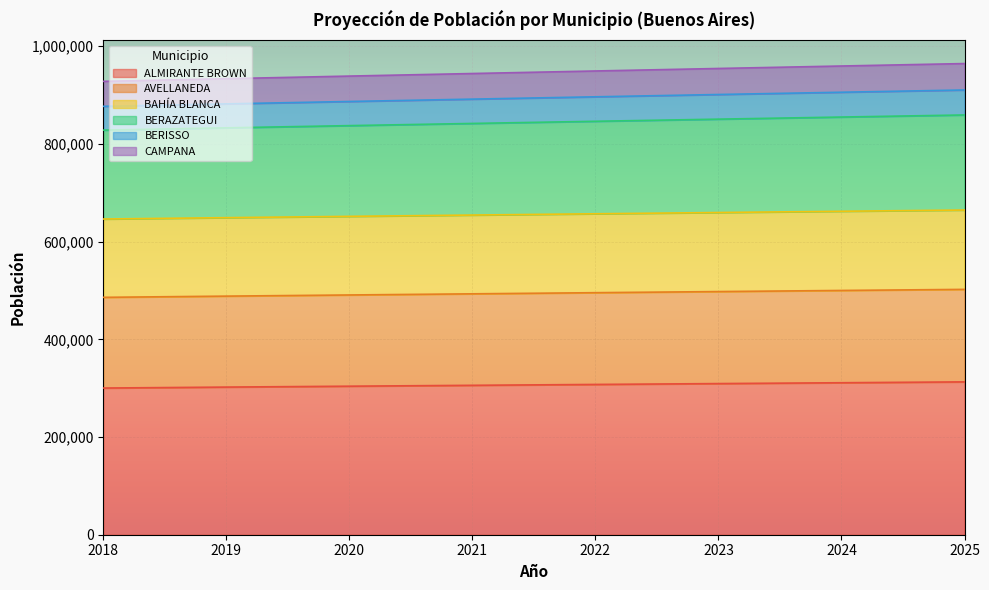

At which category does the chart reach its peak across all series?

2025